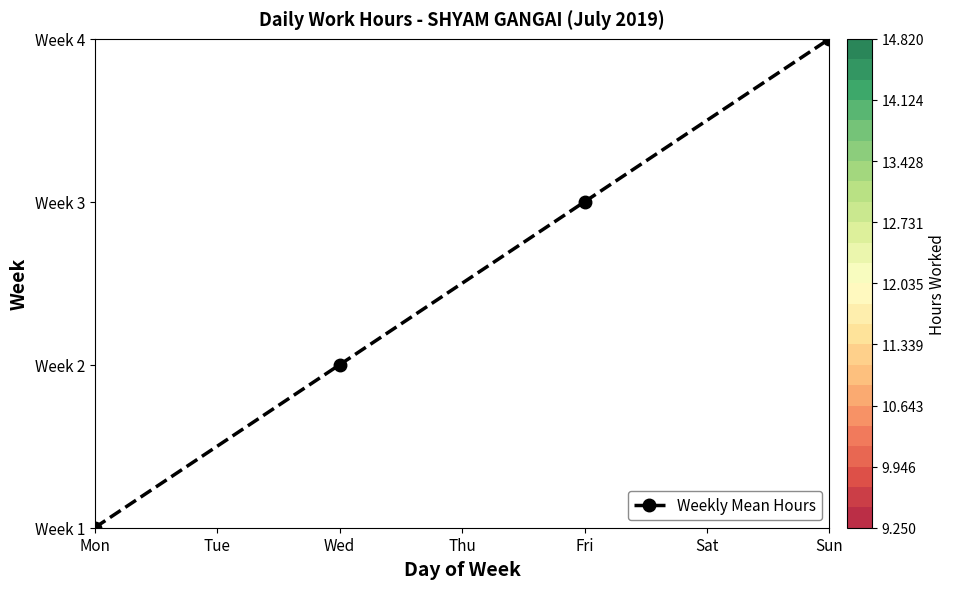

What is the approximate value at Wed?

1